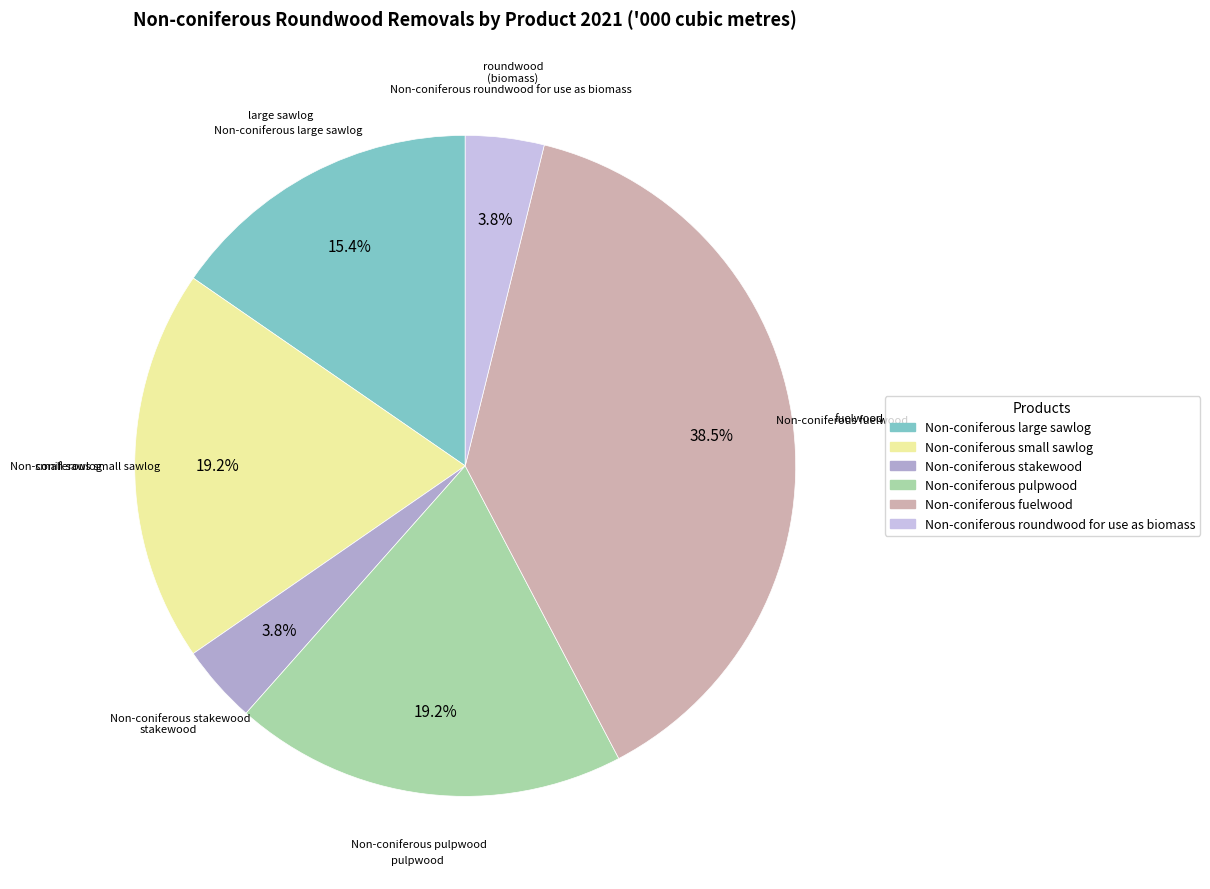

Count the number of slices in the pie.

6